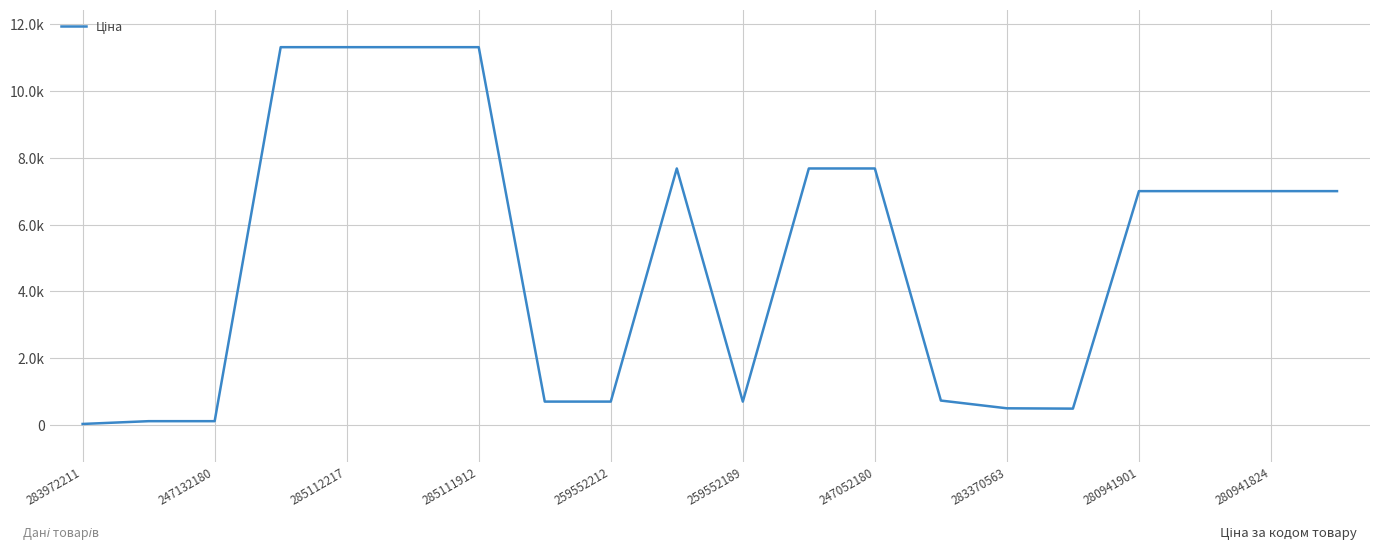

Does the chart display data point markers on the line(s)?

No